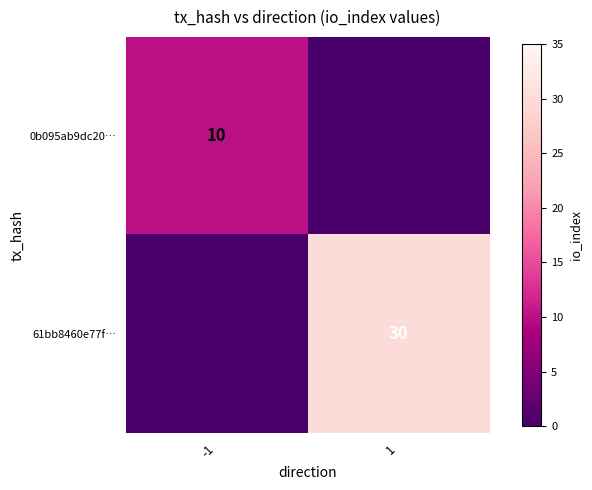

The 61bb8460e77f… series shows 30 at 1. True or false?

True